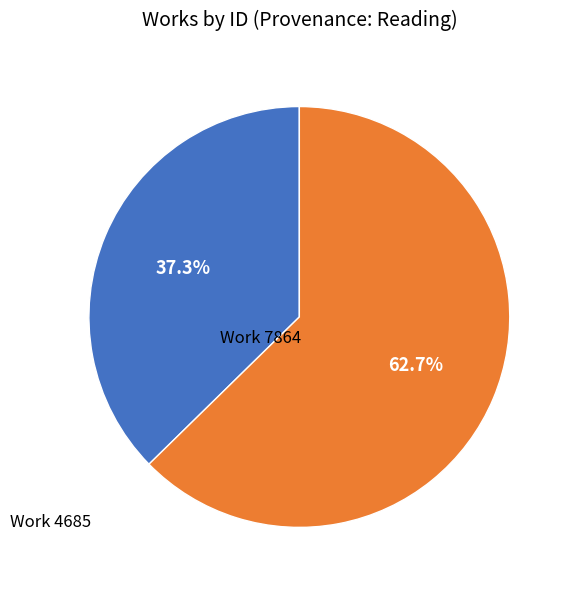

Rank the categories by value from highest to lowest.

Work 7864, Work 4685